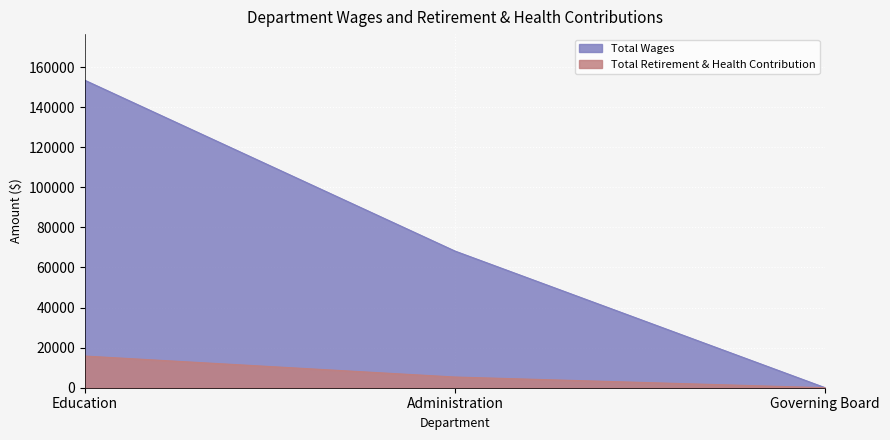

At which category is the sum across all series the highest?

Education